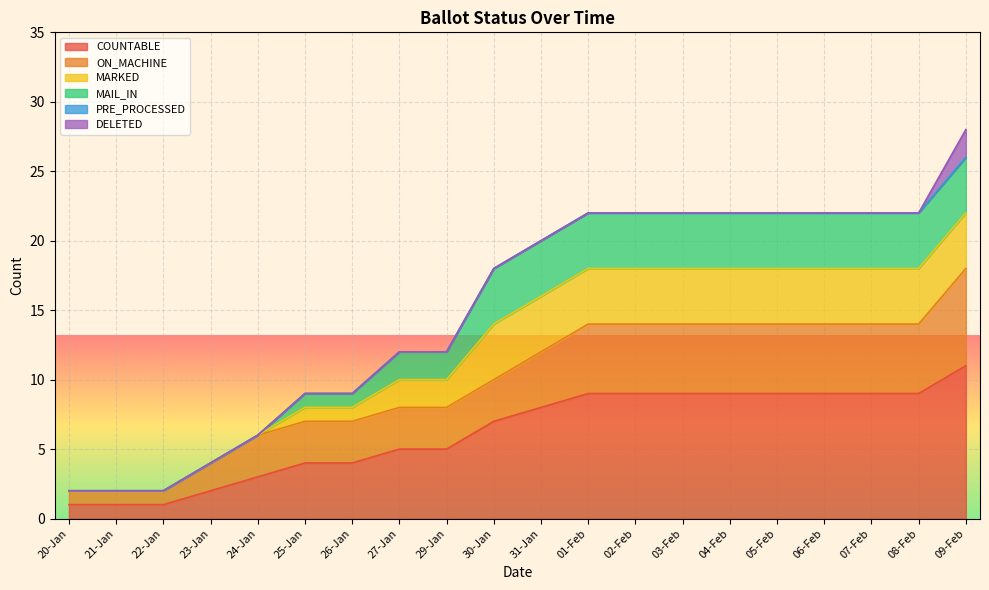

Does the chart display data point markers on the line(s)?

No